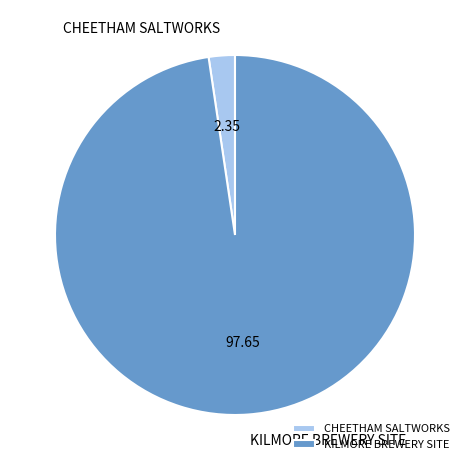

Which slice is the largest?

KILMORE BREWERY SITE